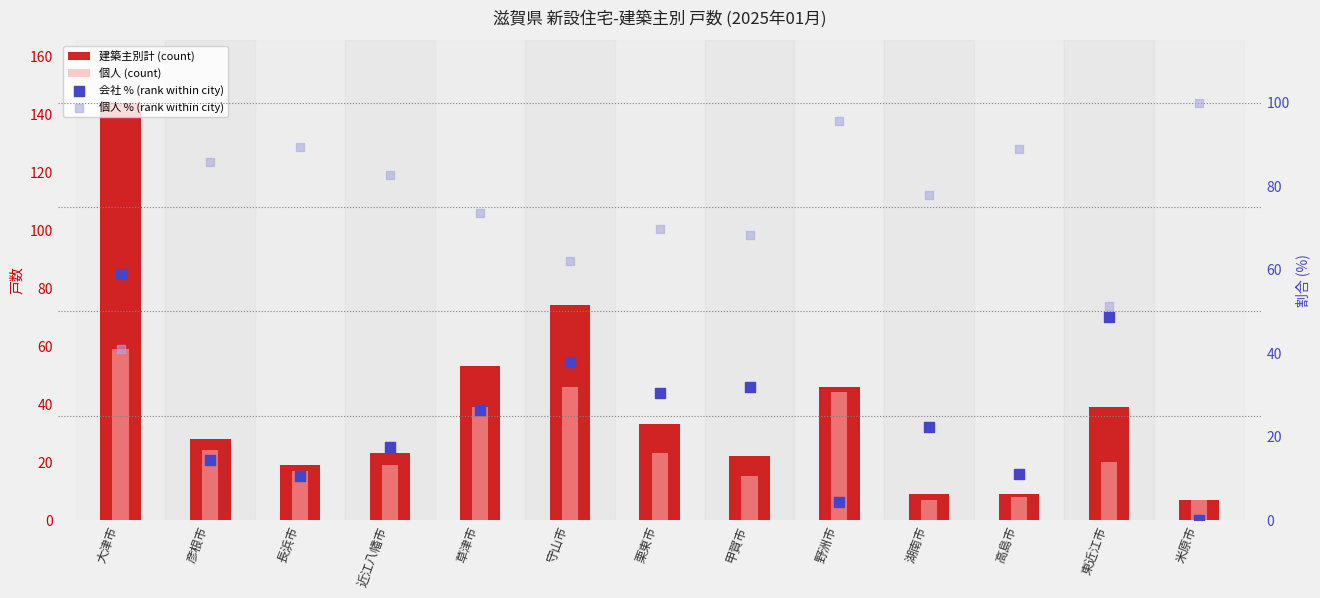

Is the value of 建築主別計 (count) at 栗東市 greater than the value of 個人 (count) at 大津市?

No